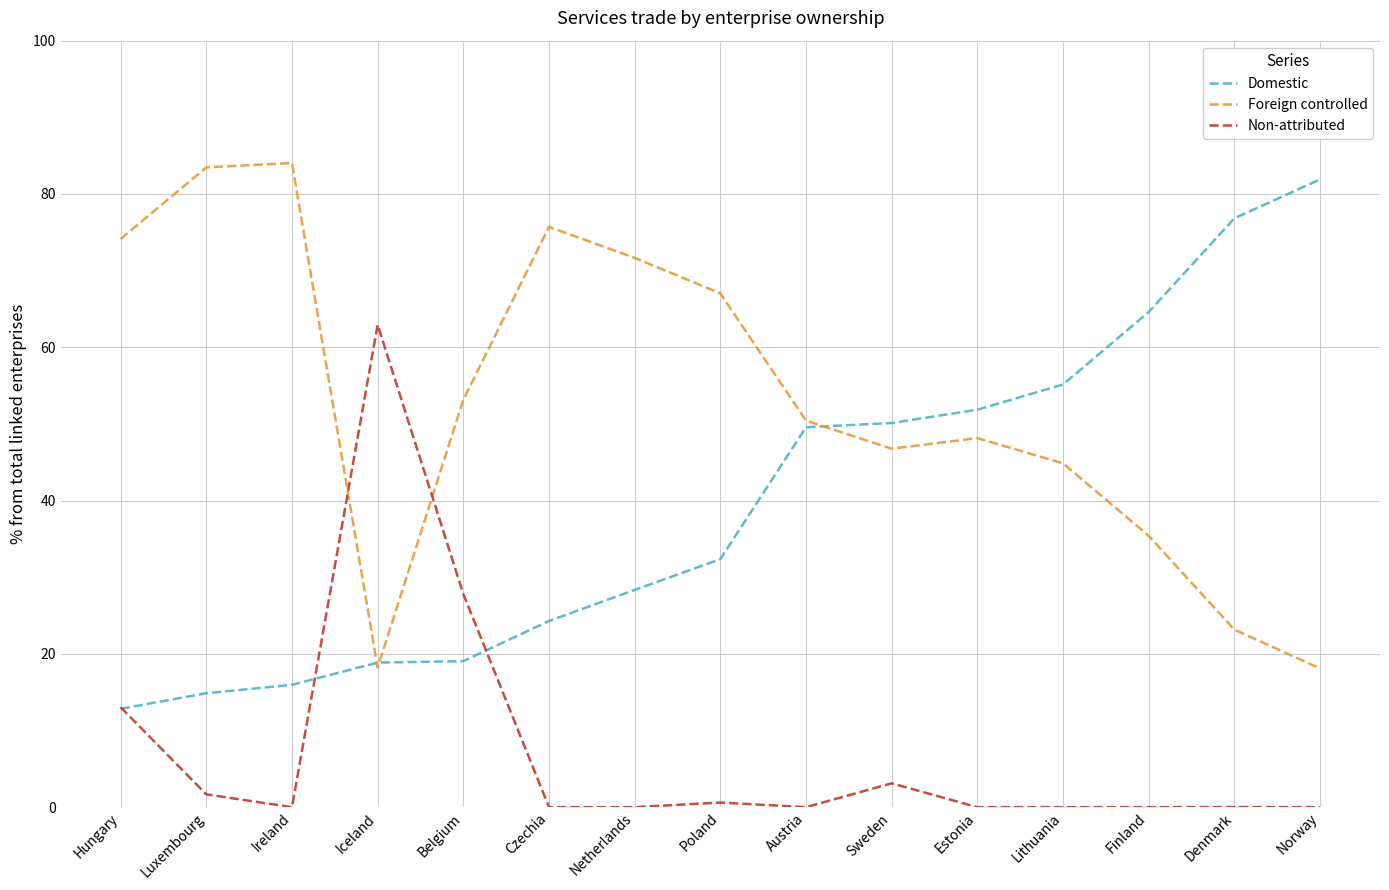

What is the difference between the maximum and minimum values in the Foreign controlled series?

65.9